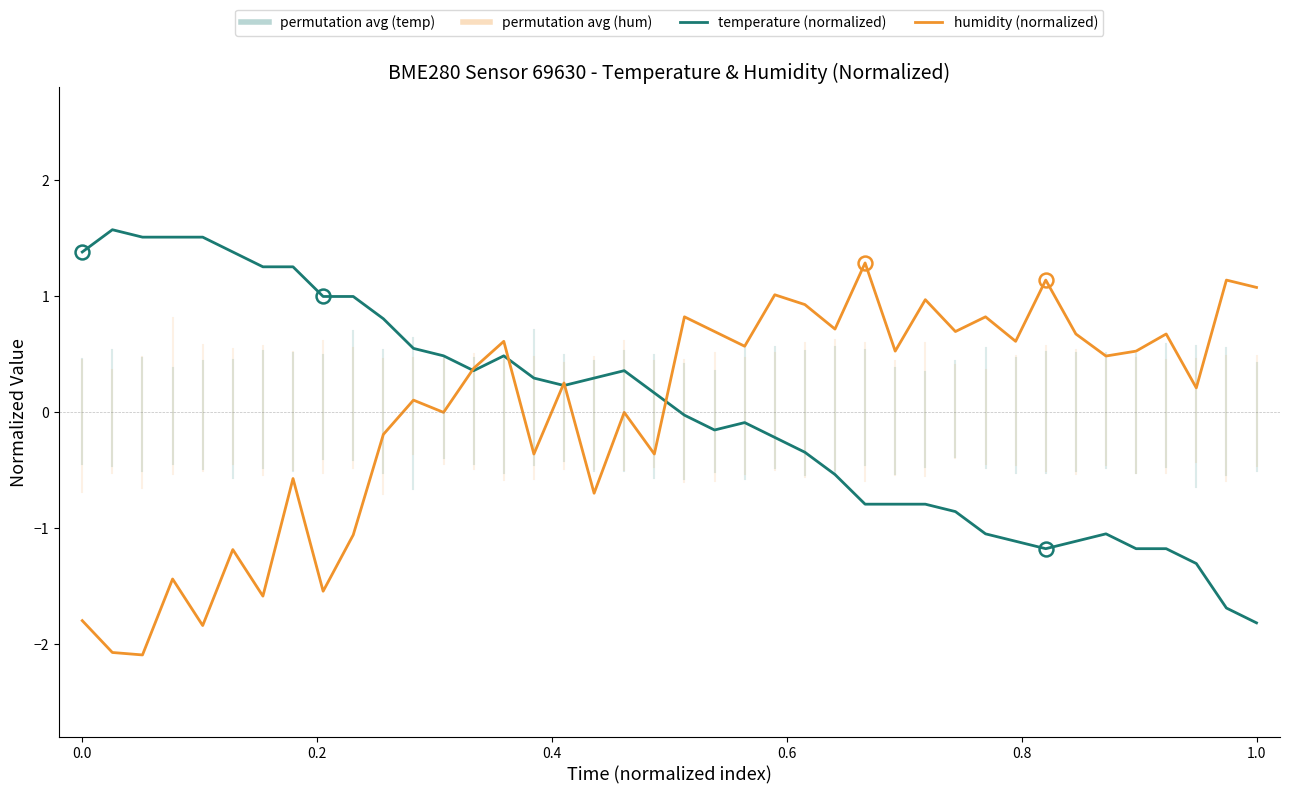

True or false: humidity (normalized) and temperature (normalized) cross at least once.

True